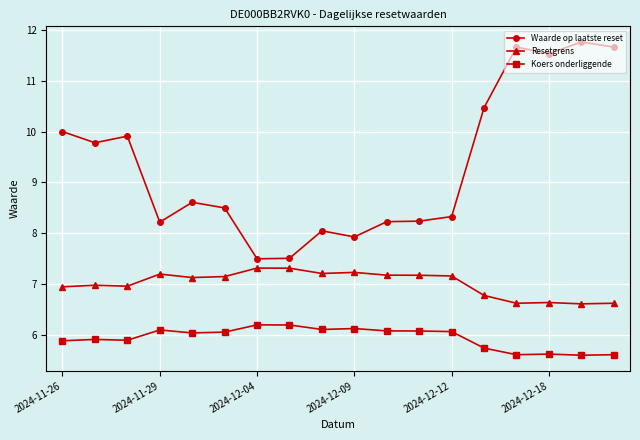

What is the difference between the maximum and minimum values in the Resetgrens series?

0.7